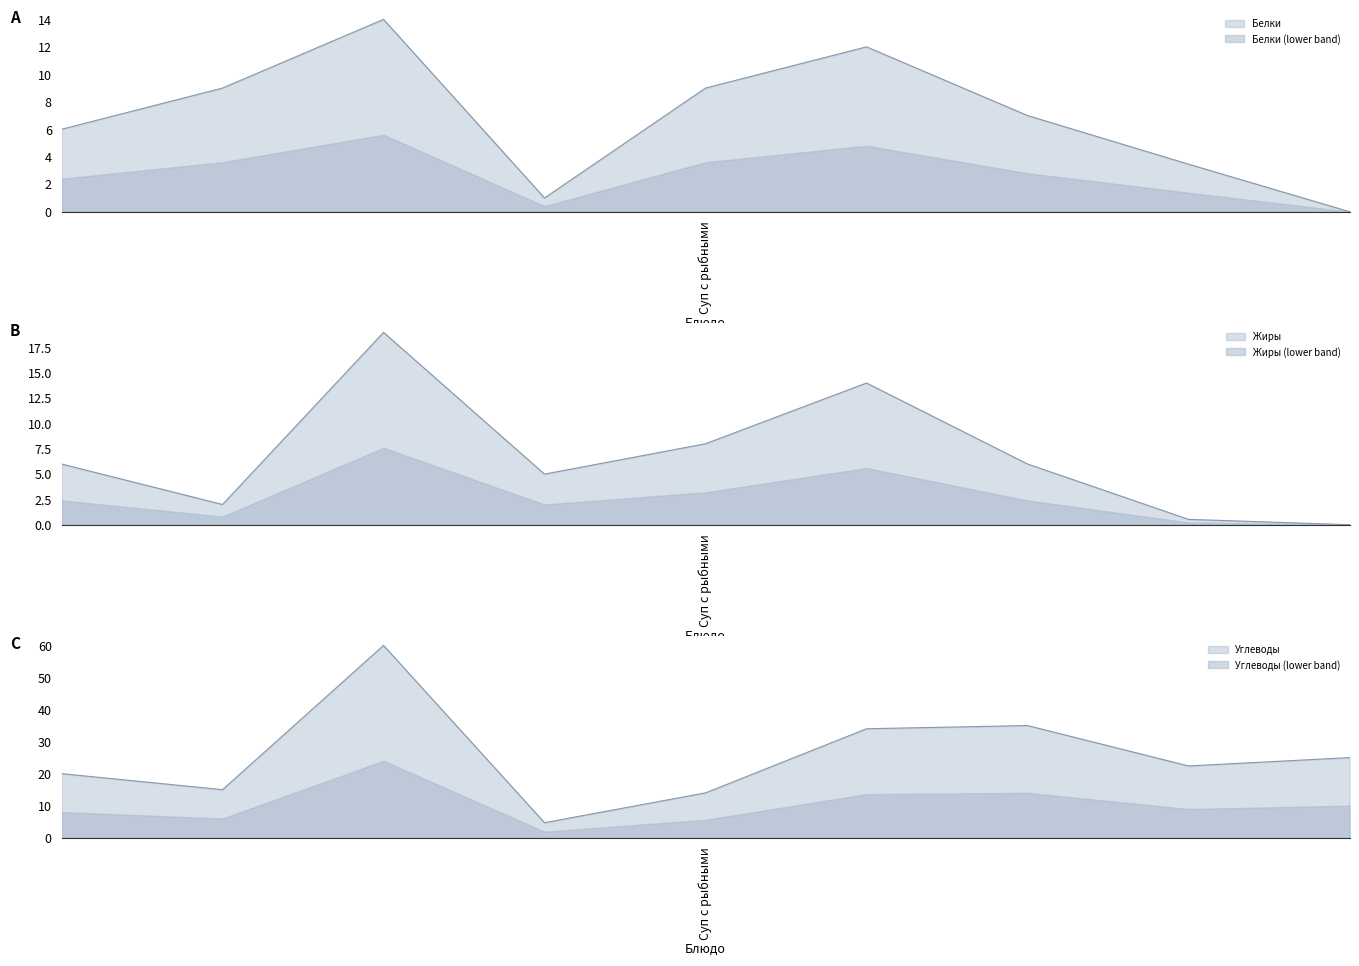

True or false: Углеводы has a value of 24.4 at Чай с лимоном.

False